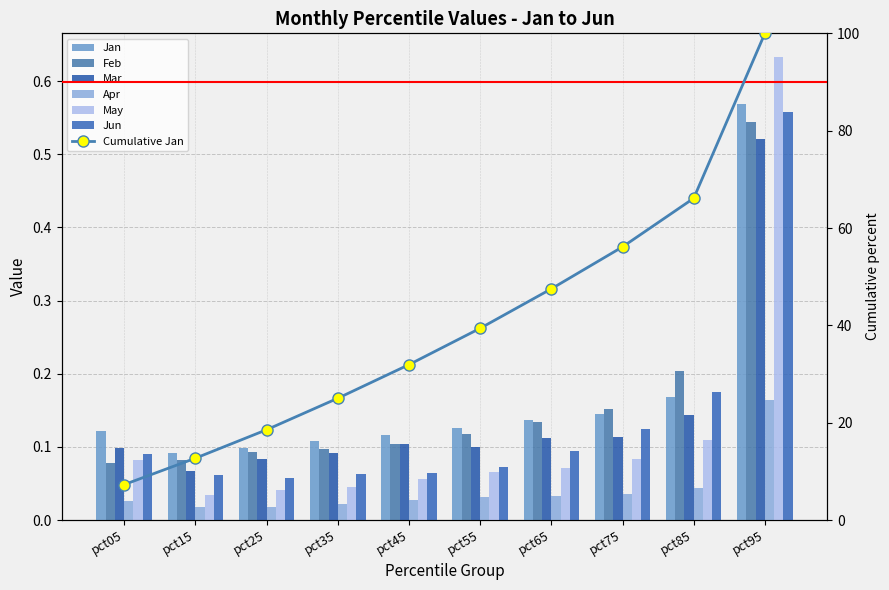

The value of Jun at pct55 is 0.1. True or false?

True